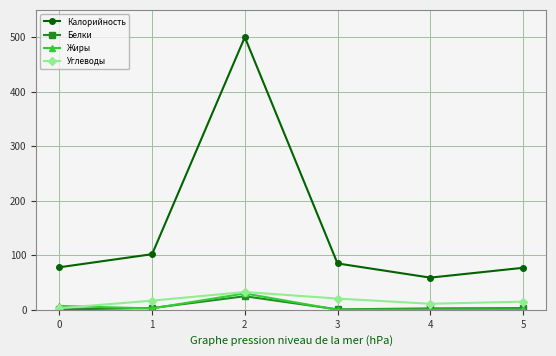

How many lines are shown in the chart?

4